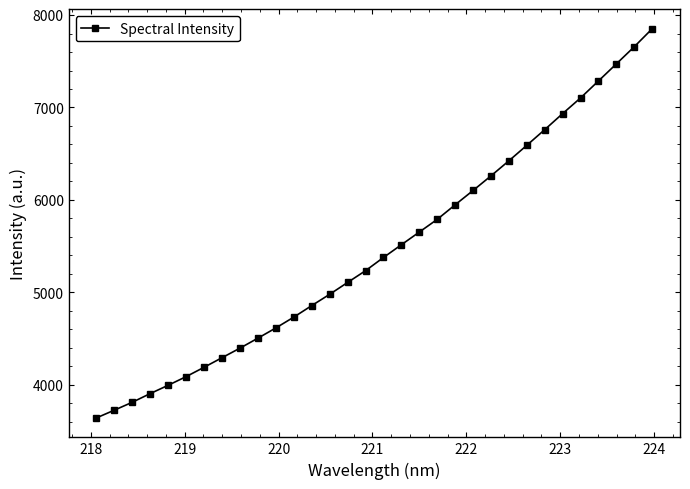

What is the greatest value displayed?

7852.3